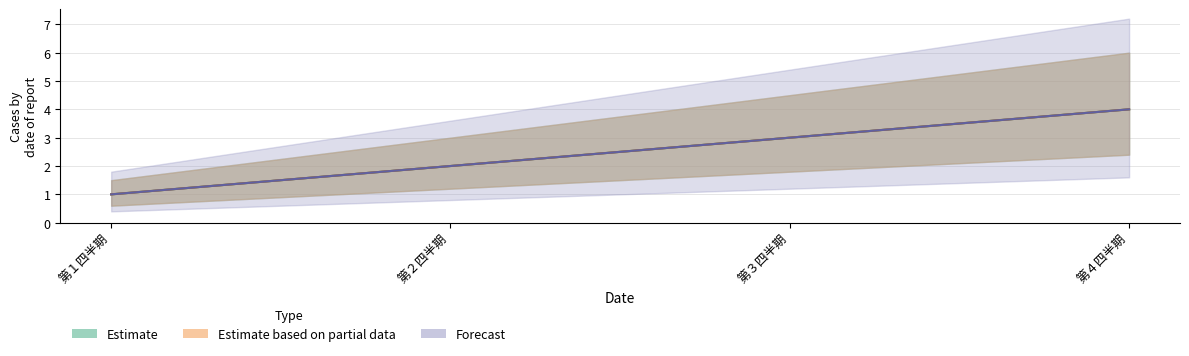

Which category has the highest value across all series?

第４四半期